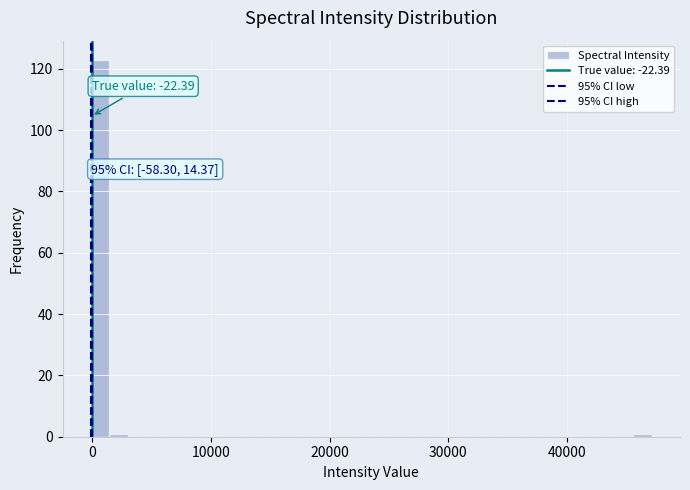

Around what value on the x-axis is the tallest bar? Give the approximate position of its centre, as read against the axis.

1000